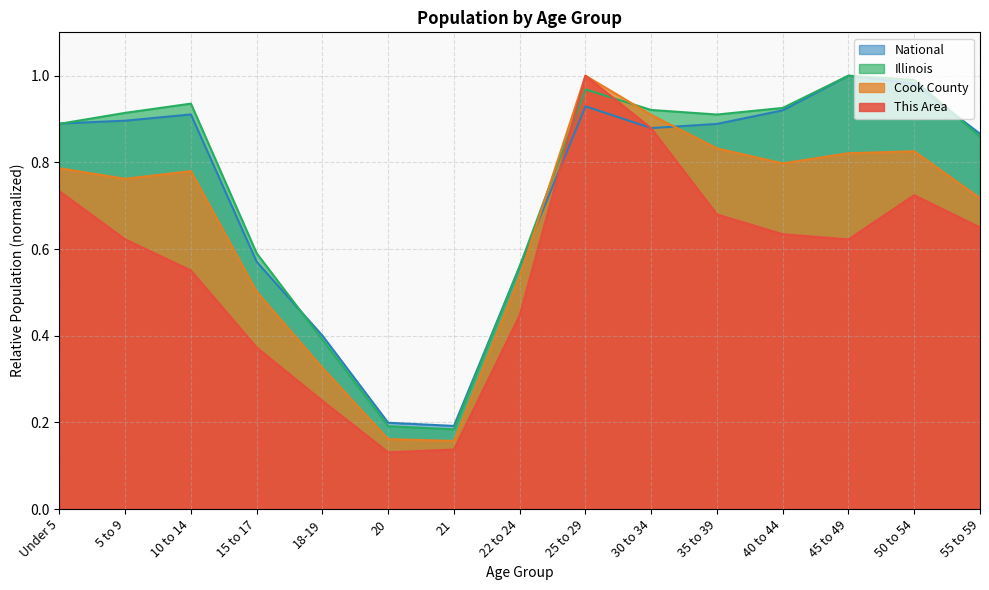

Where is the first local minimum for Cook County?

5 to 9